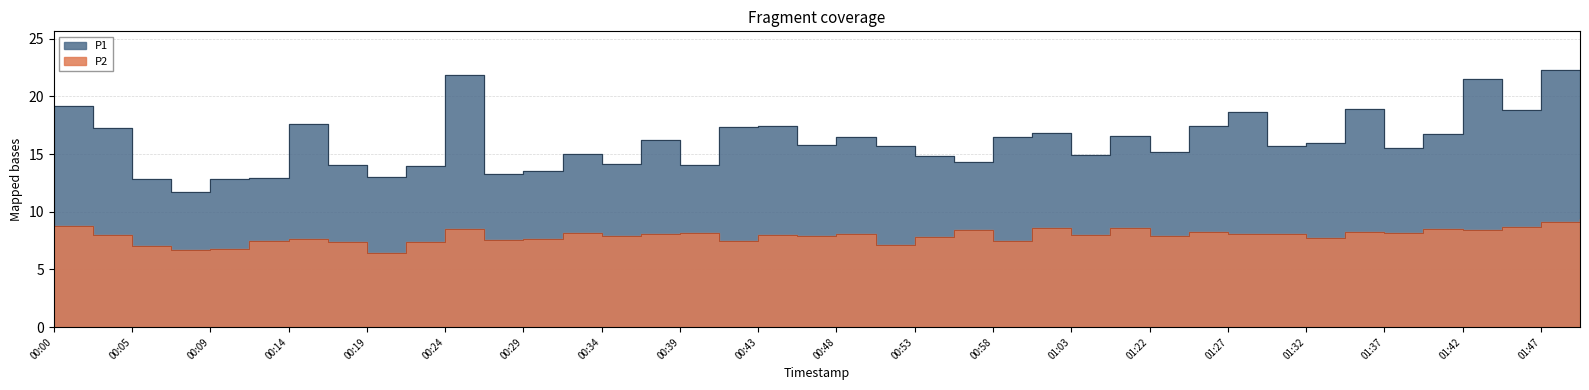

Rank the series by their average value, from lowest to highest.

P2, P1